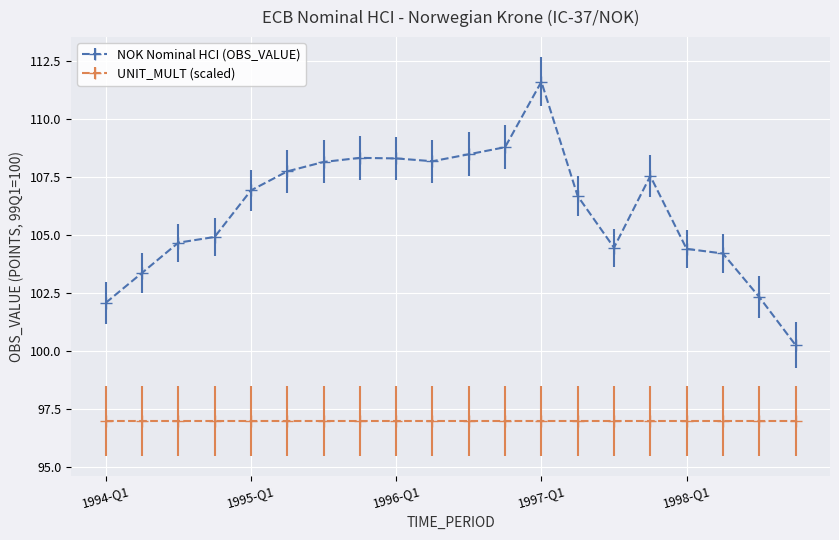

Is this an area chart (filled region under the line)?

No